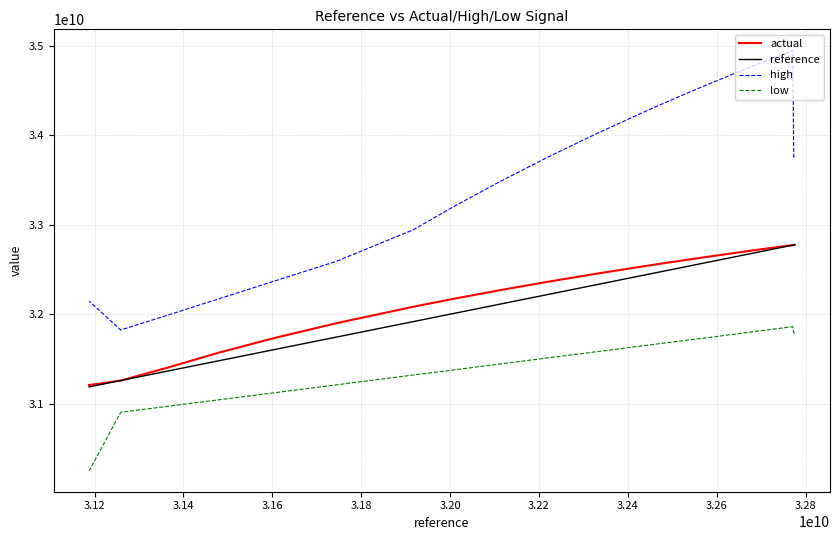

What is the value of the reference point at the 32nd from the left?

31187984384.0